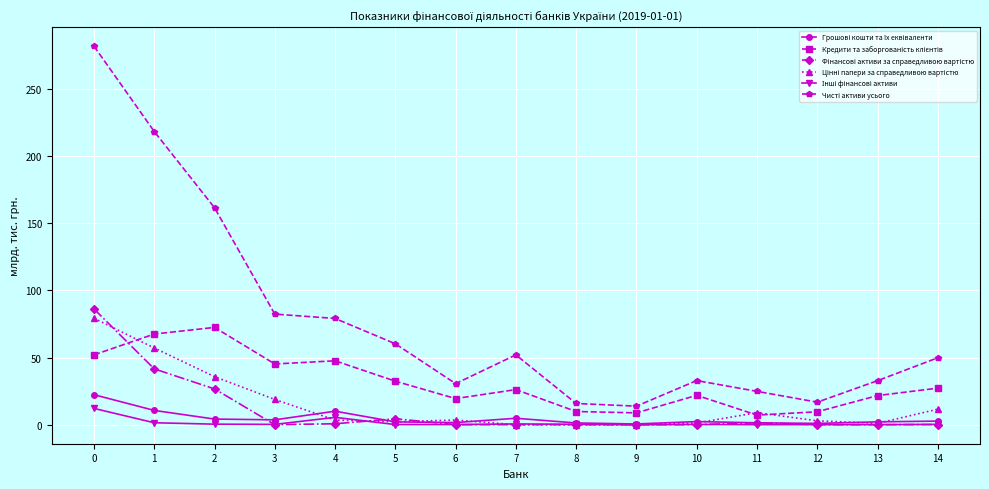

Which category has the lowest value in the Кредити та заборгованість клієнтів series?

11